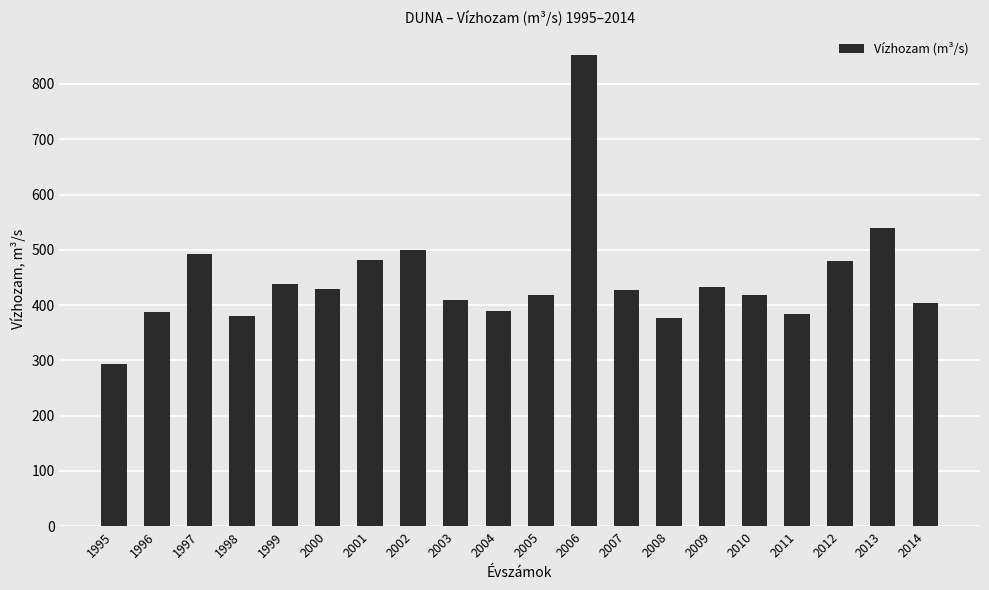

What is the change in value from 1995 to 2008?

+83.4